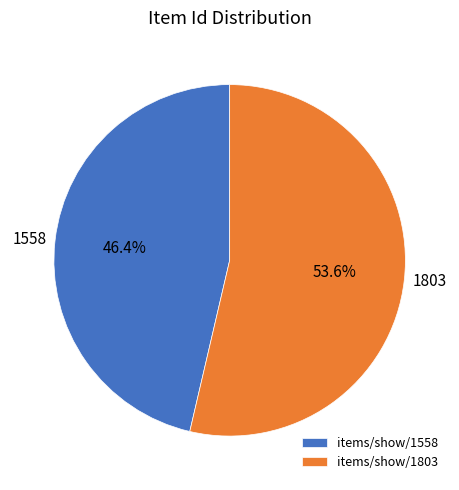

Approximately how many times larger is the value at items/show/1558 compared to items/show/1803?

0.9